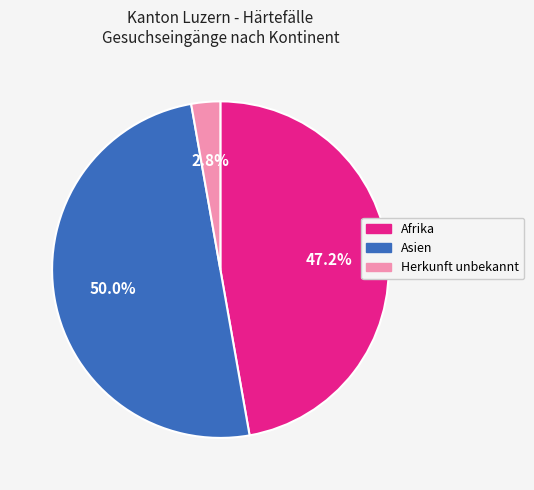

Is it true that Afrika is 33% of the pie?

False